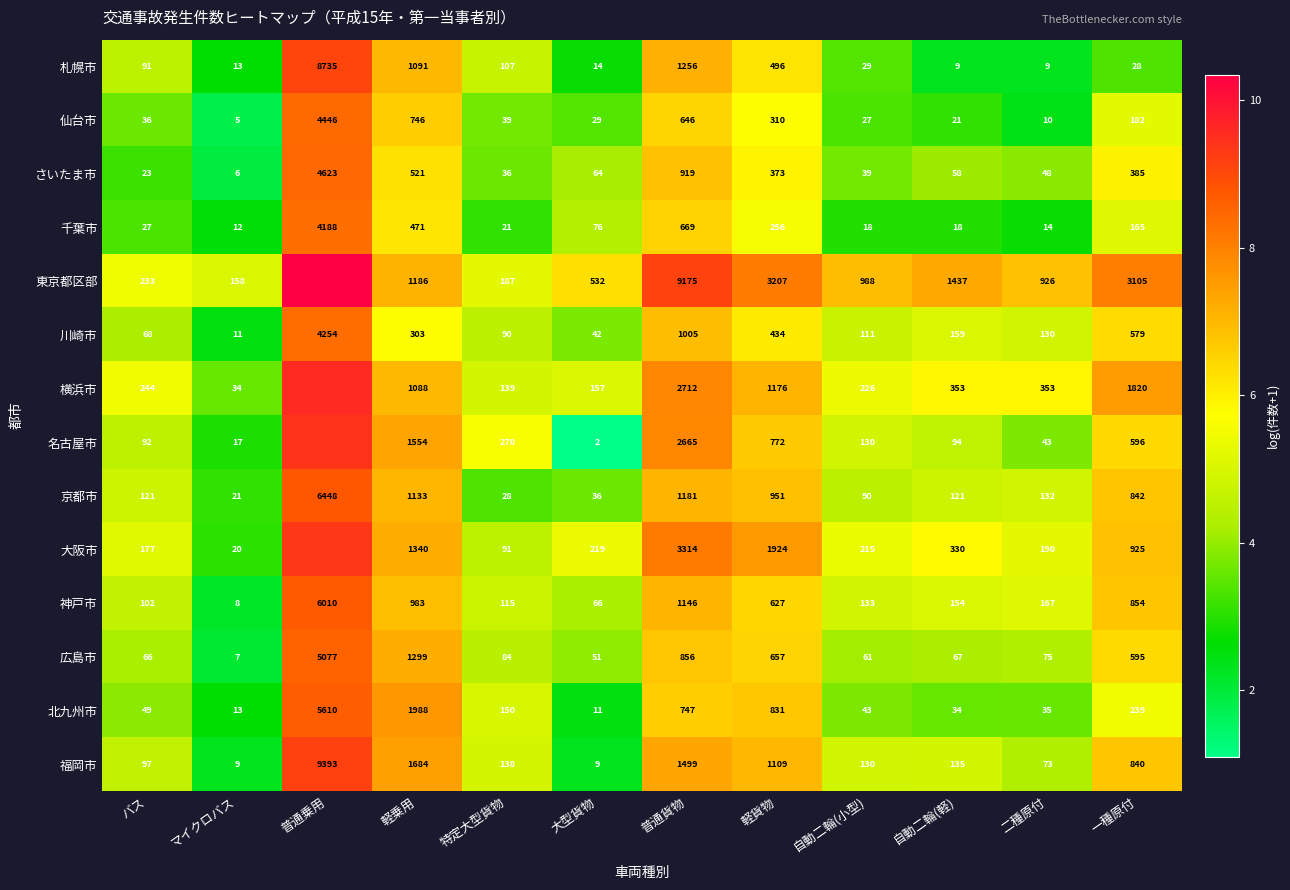

Between 二種原付 and 一種原付, which series saw the biggest shift?

東京都区部